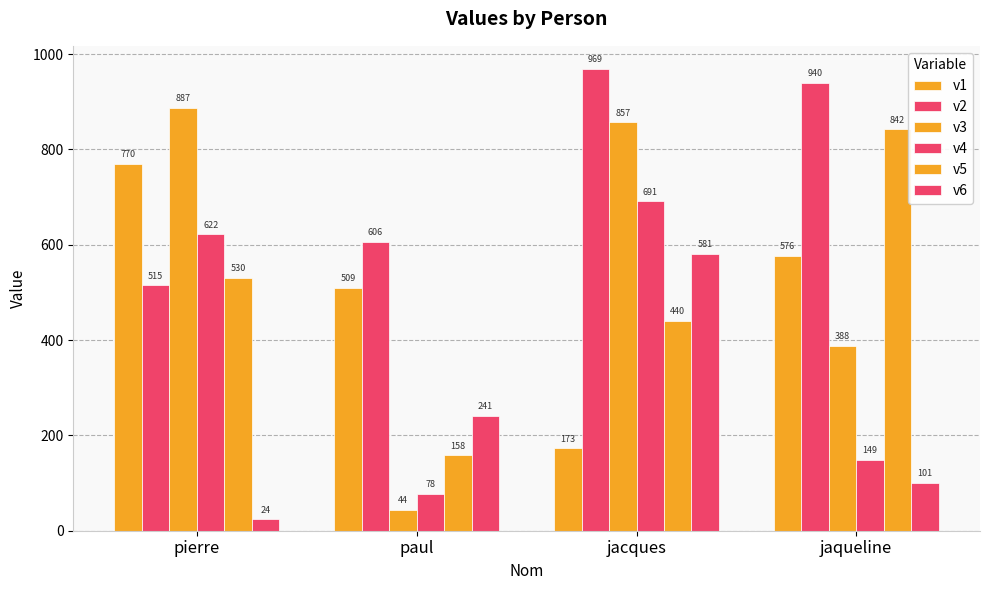

How many series are shown in this chart?

6